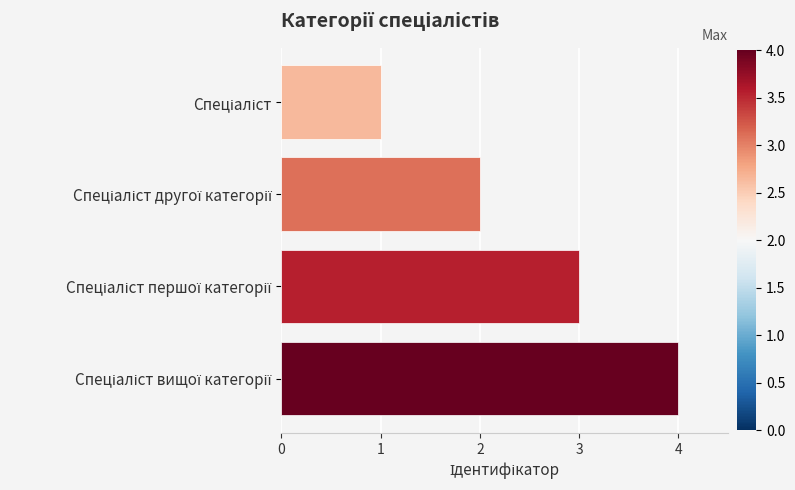

What is the difference between the maximum and minimum values?

3